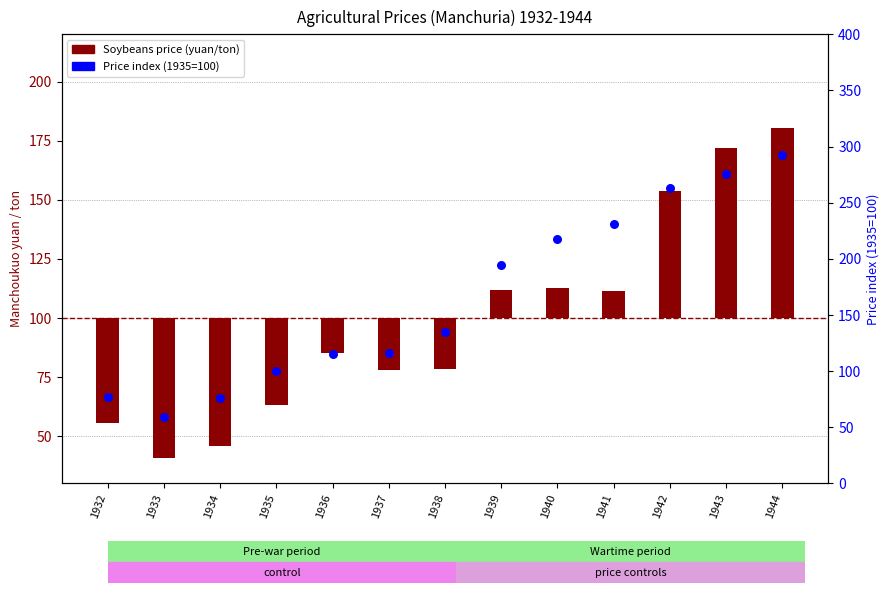

Which series reaches the maximum Y coordinate?

Price index (1935=100)